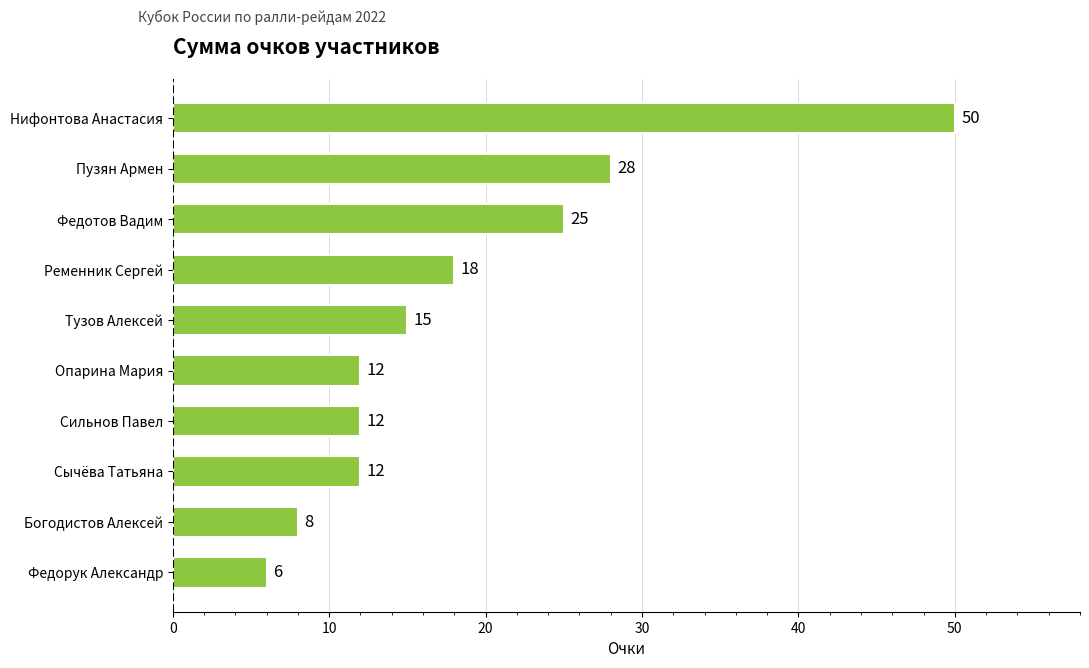

What is the minimum value shown in the chart?

6